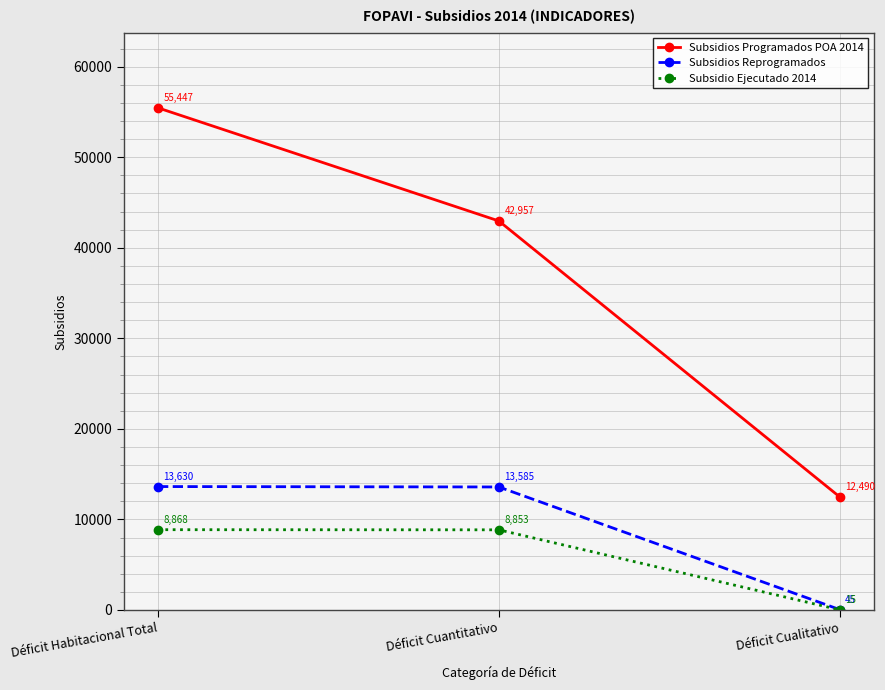

What is the label of the 3rd point from the left?

Déficit Cualitativo